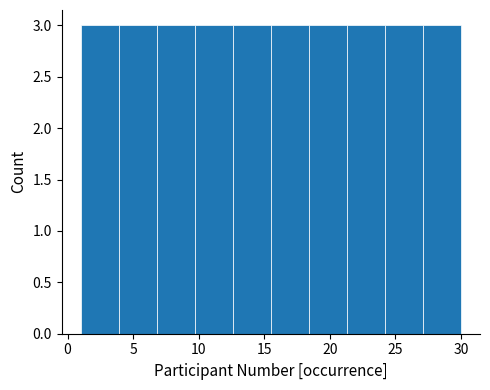

What is the height of the bar covering 18.4 to 21.3 on the x-axis? Neither the bar edges nor the heights are printed on the chart, so give them approximately, as read against the axes.

3